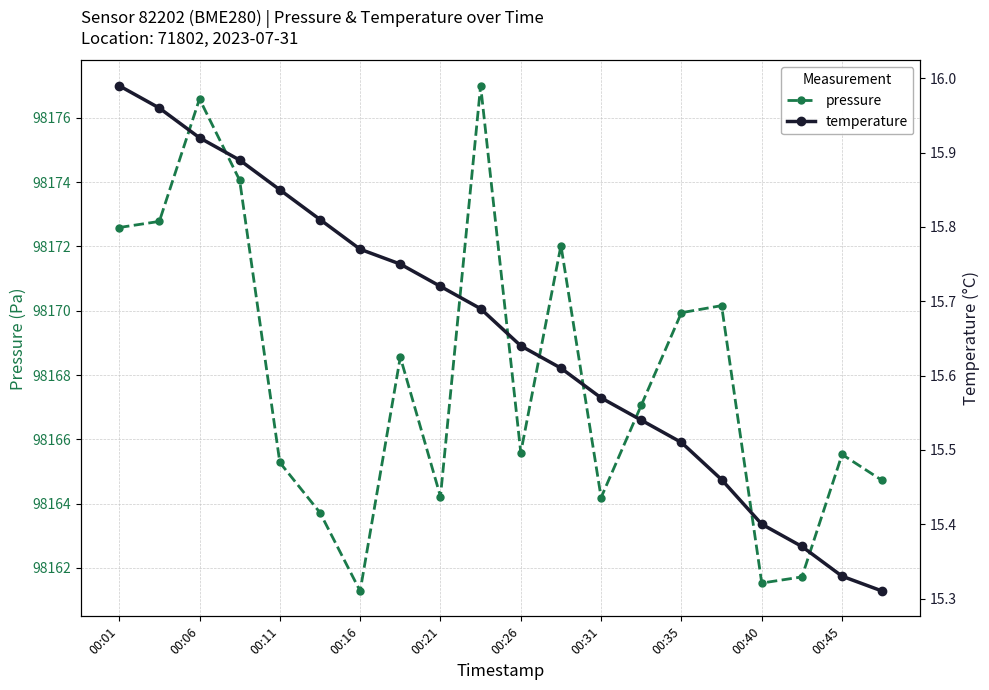

How many data points in pressure are less than 98167?

10